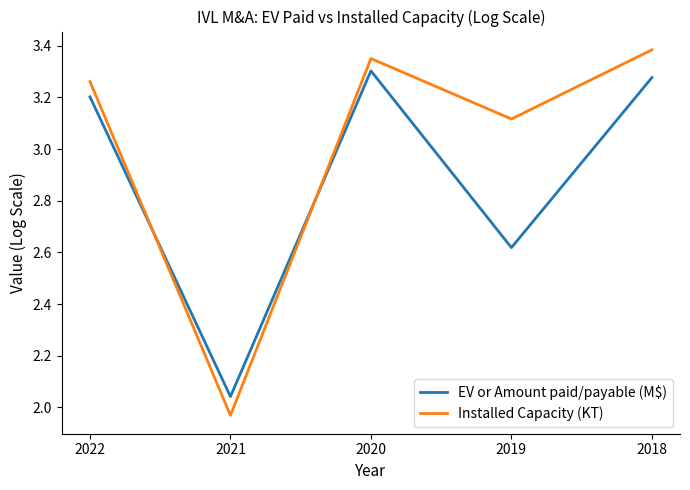

How many intersections are there between EV or Amount paid/payable (M$) and Installed Capacity (KT)?

2